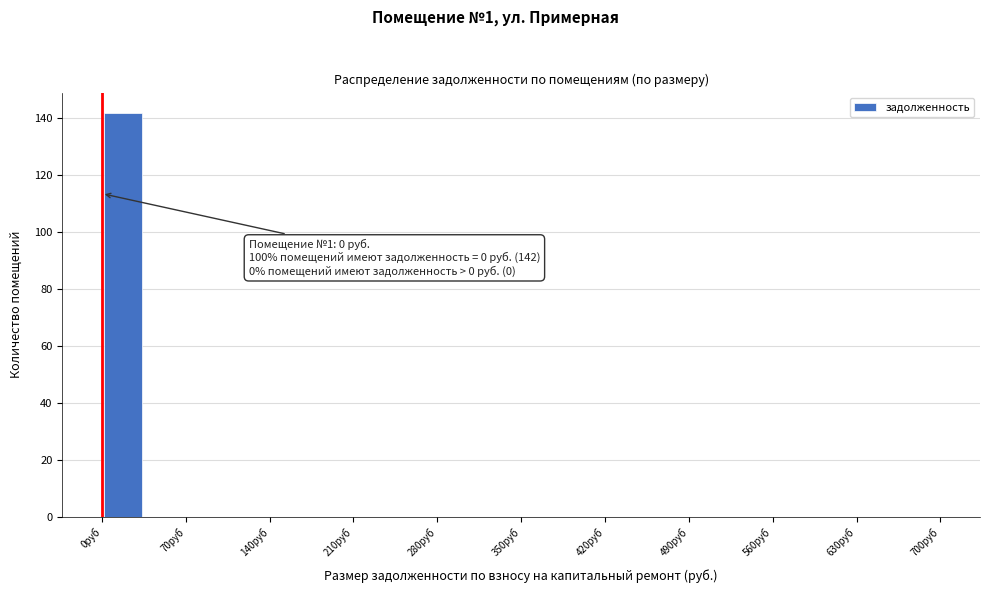

Around what value on the x-axis is the tallest bar? Give the approximate position of its centre, as read against the axis.

20